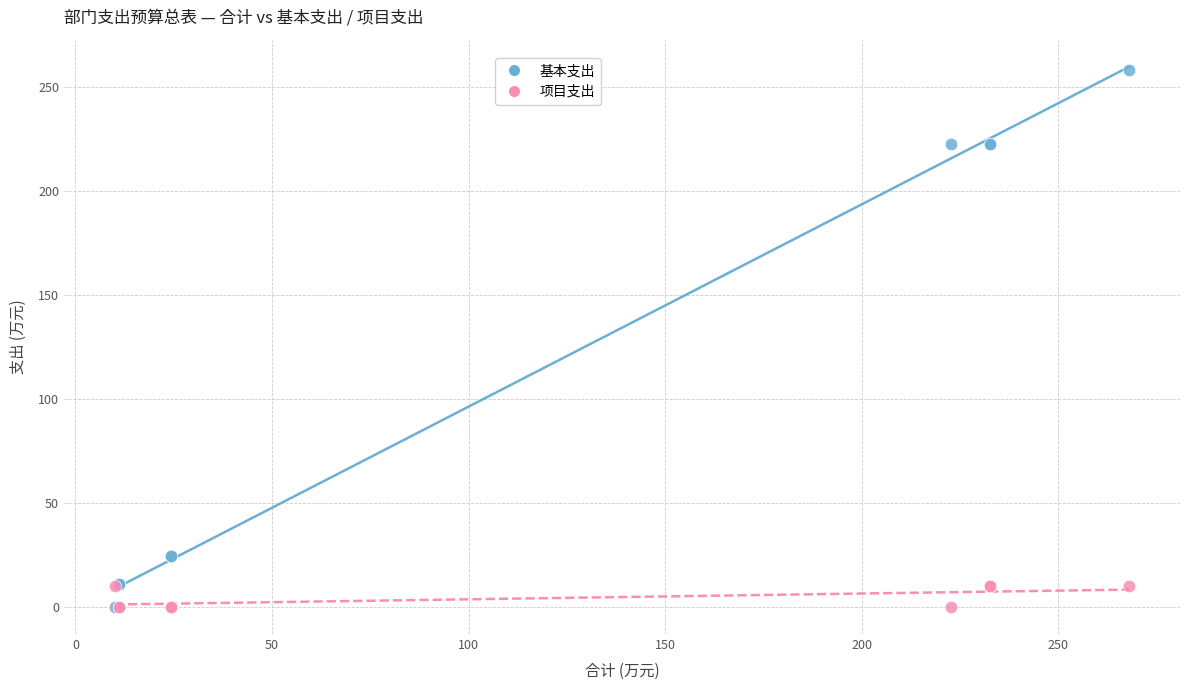

What are all the series names shown in the legend?

基本支出, 项目支出